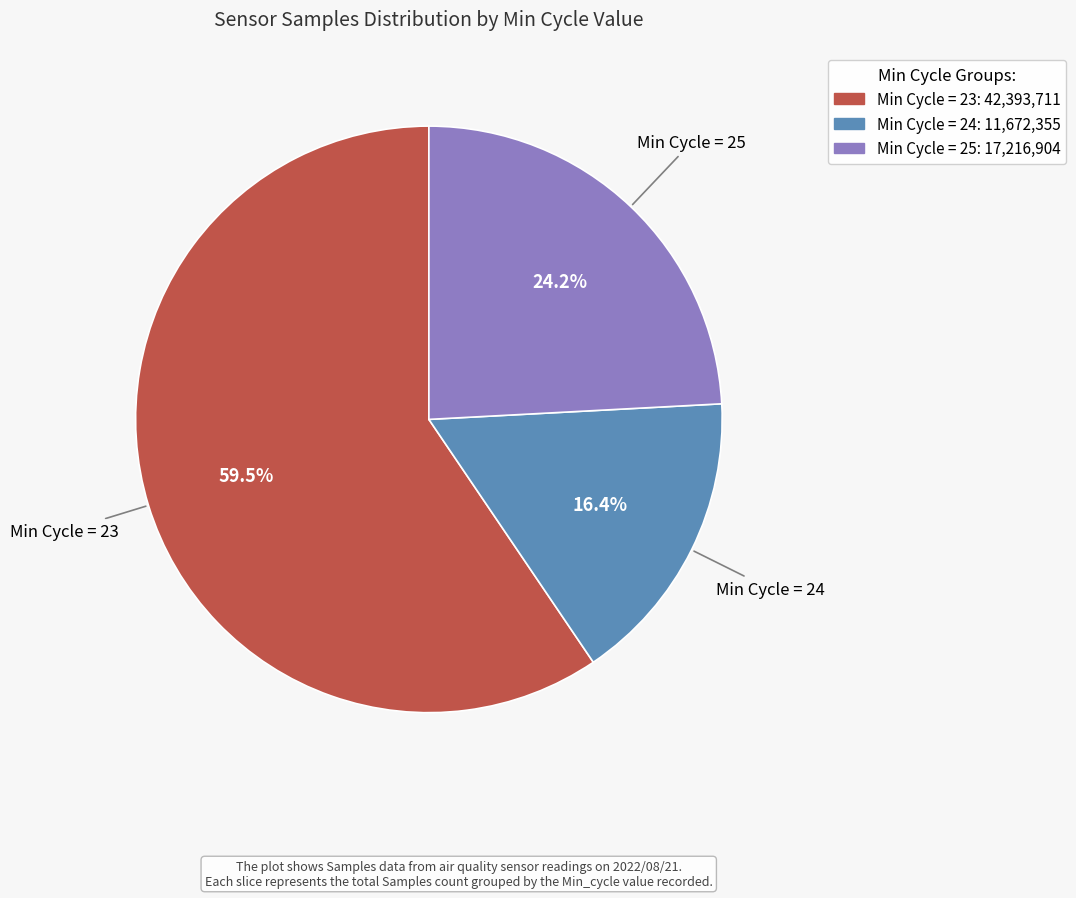

Is there any slice that represents more than half of the pie?

Yes